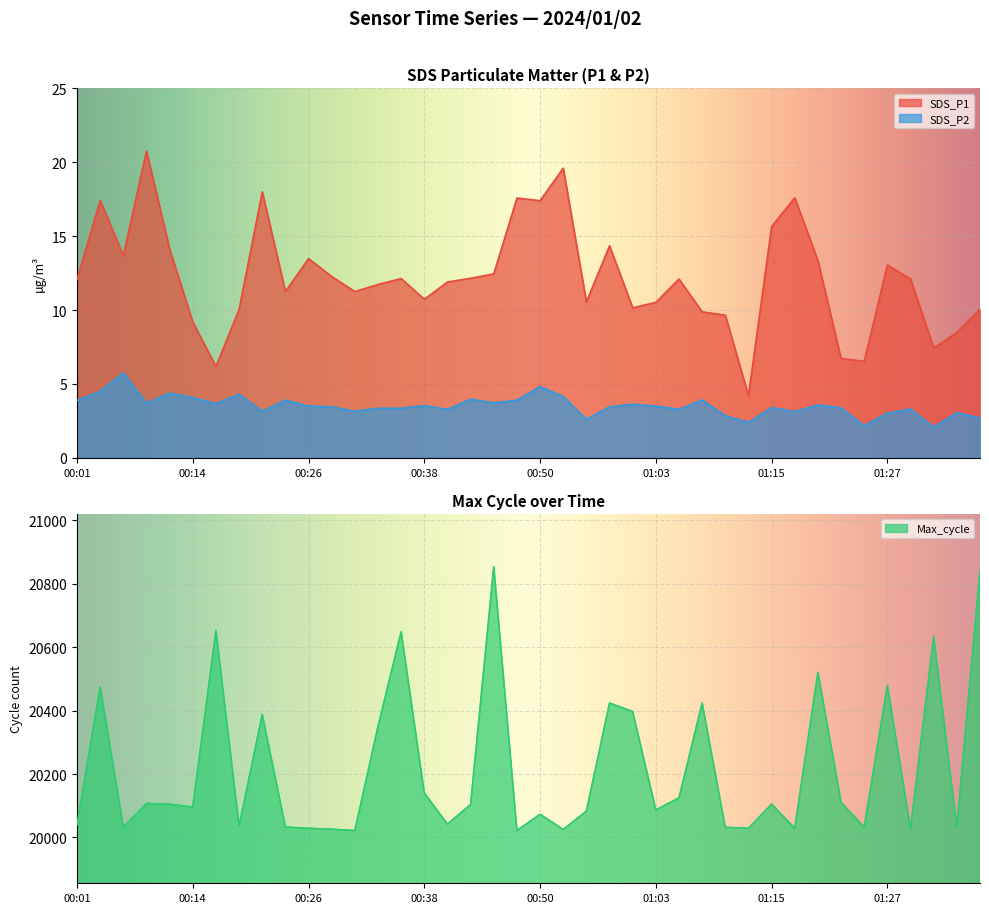

True or false: SDS_P2 and SDS_P1 cross at least once.

False